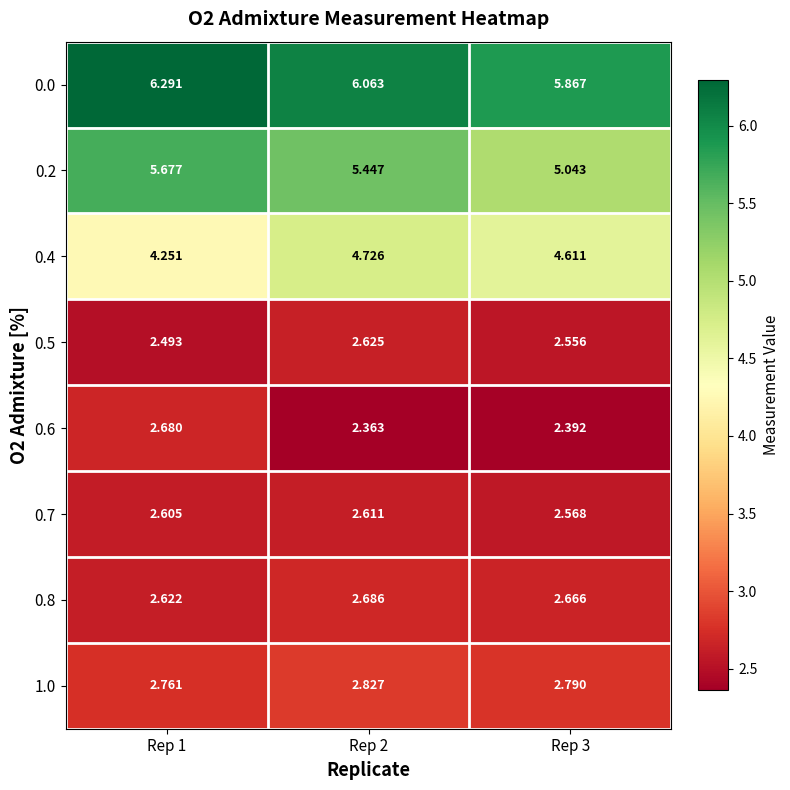

At which category is the sum across all series the highest?

Rep 1